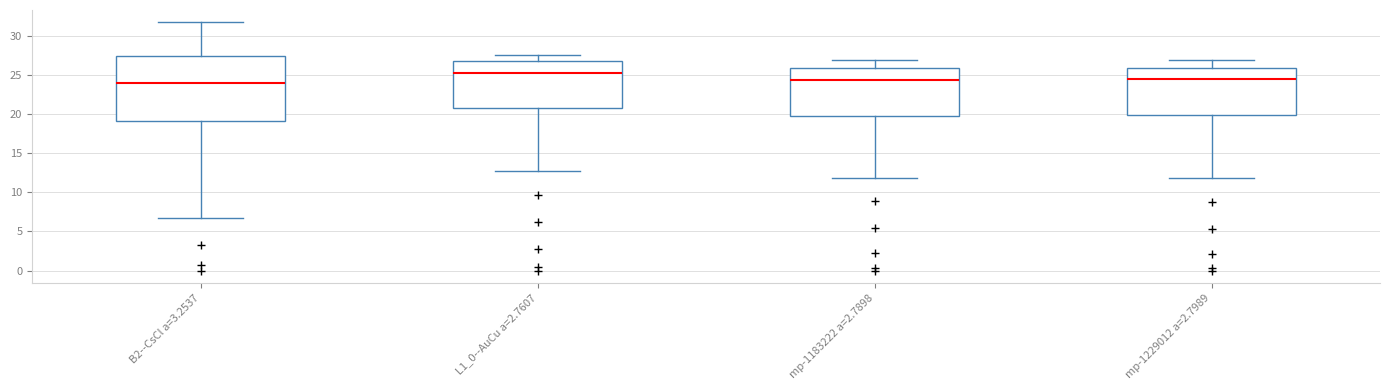

Reading left to right, transcribe this box plot: for each box, give where its median line is, the range the box spans, and where its two whiskers end, as read against the y-axis. The values are not printed on the chart, so give them approximately, as read against the axis.

B2--CsCl a=3.2537: median 24.0, box 19.0 to 27.5, whiskers 7.0 to 31.5
L1_0--AuCu a=2.7607: median 25.0, box 20.5 to 26.5, whiskers 12.5 to 27.5
mp-1183222 a=2.7898: median 24.5, box 20.0 to 26.0, whiskers 12.0 to 27.0
mp-1229012 a=2.7989: median 24.5, box 20.0 to 26.0, whiskers 12.0 to 27.0